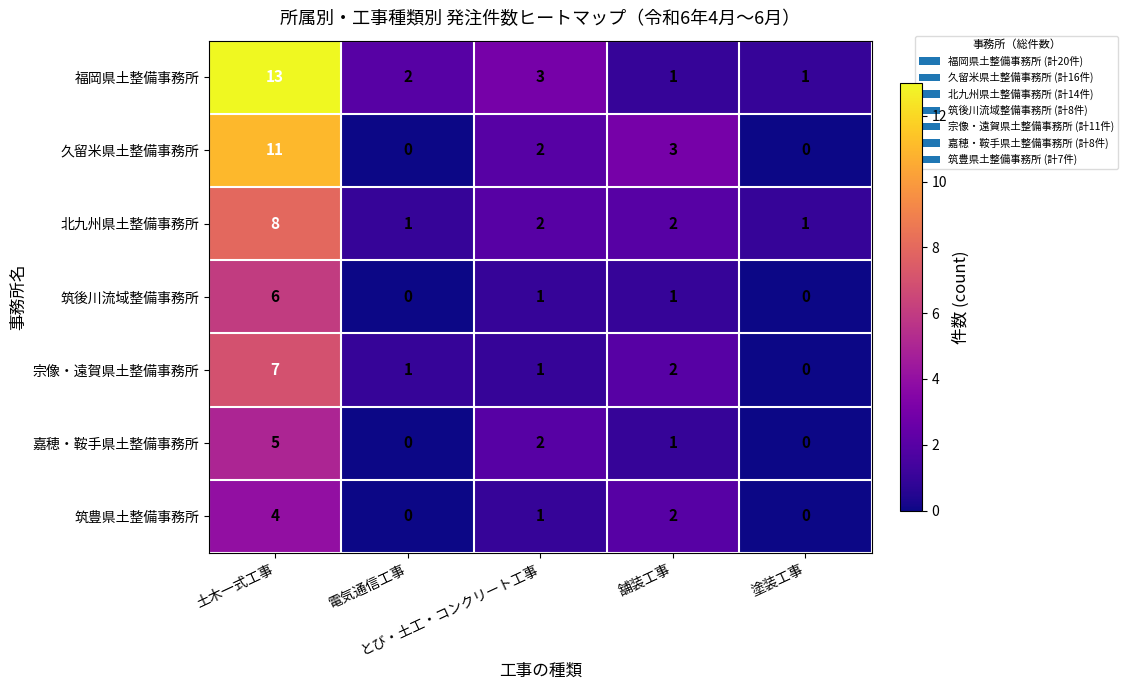

Which series has the widest spread of values?

福岡県土整備事務所